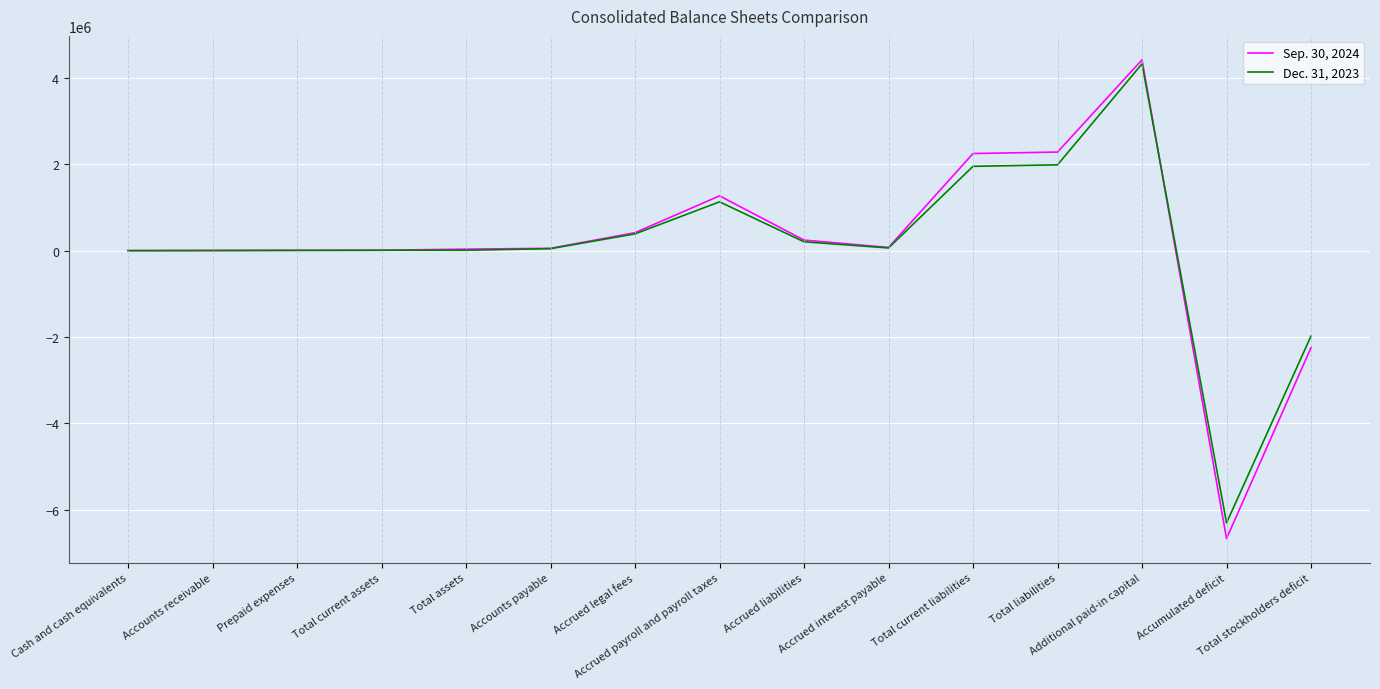

What is the spread (max minus min) of values at Accrued interest payable?

12265